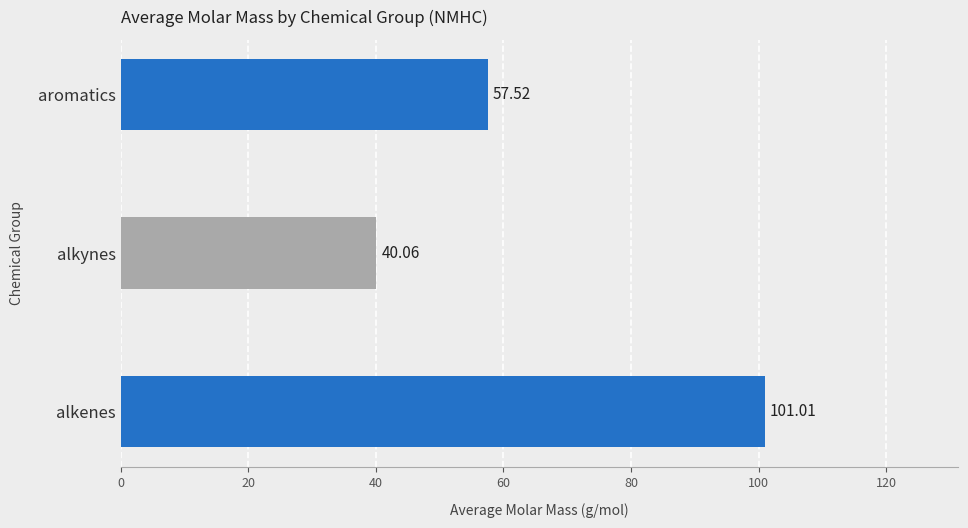

What is the minimum value shown in the chart?

40.1